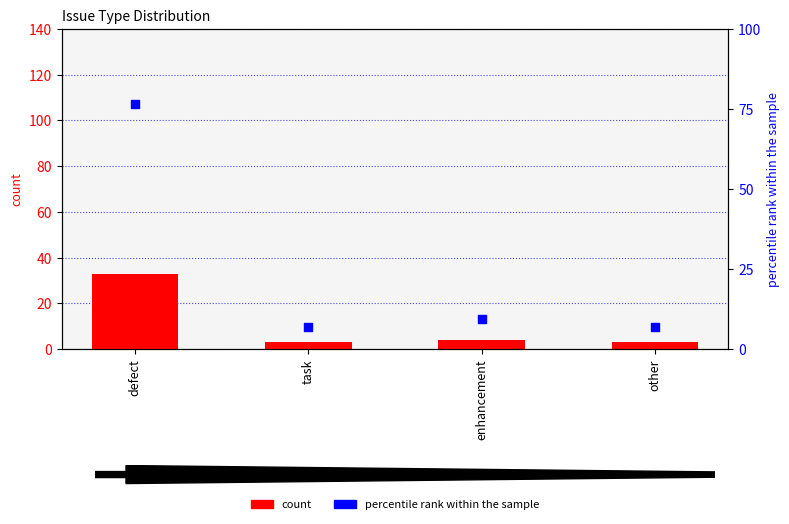

Which series reaches the maximum Y coordinate?

percentile rank within the sample